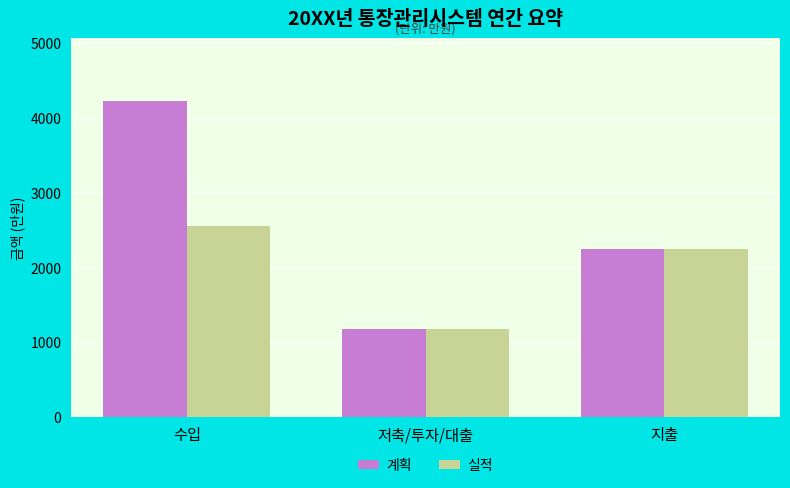

Does the chart contain any negative values?

No